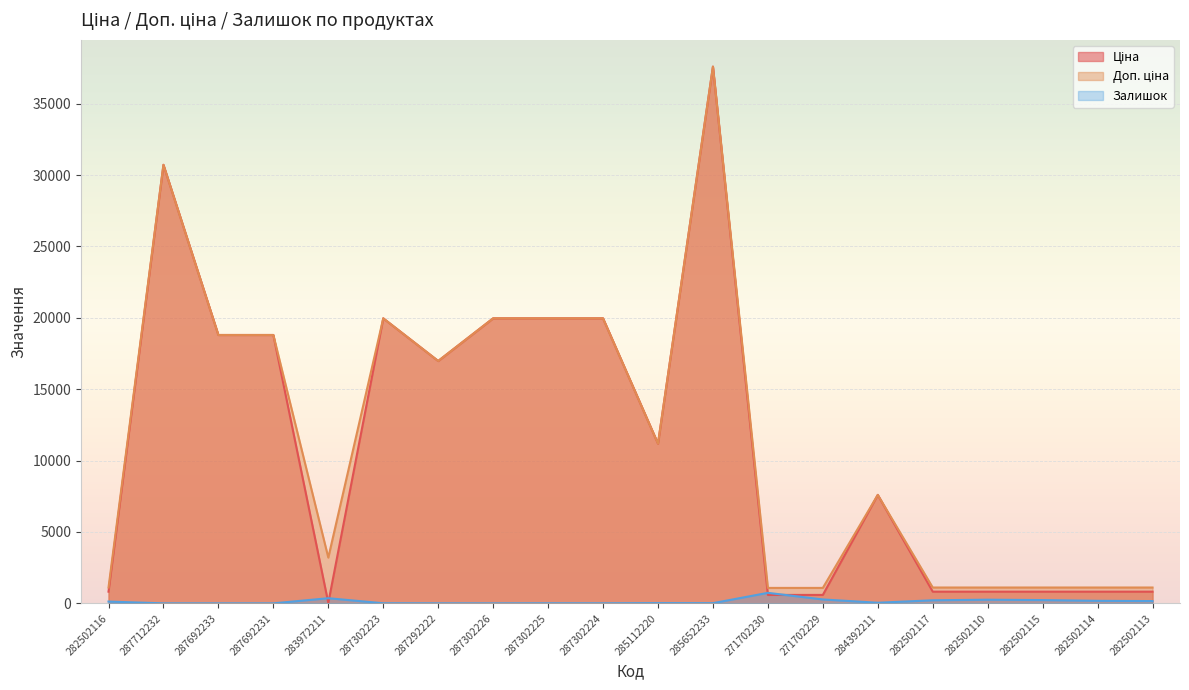

Which category has the highest value in the Доп. ціна series?

285652233